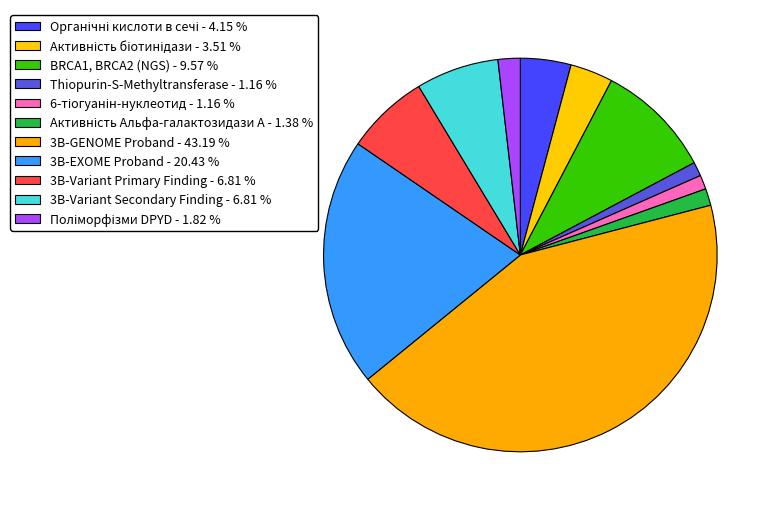

To the nearest percent, what is the difference between the 3B-GENOME Proband and 6-тіогуанін-нуклеотид slice percentages?

42%